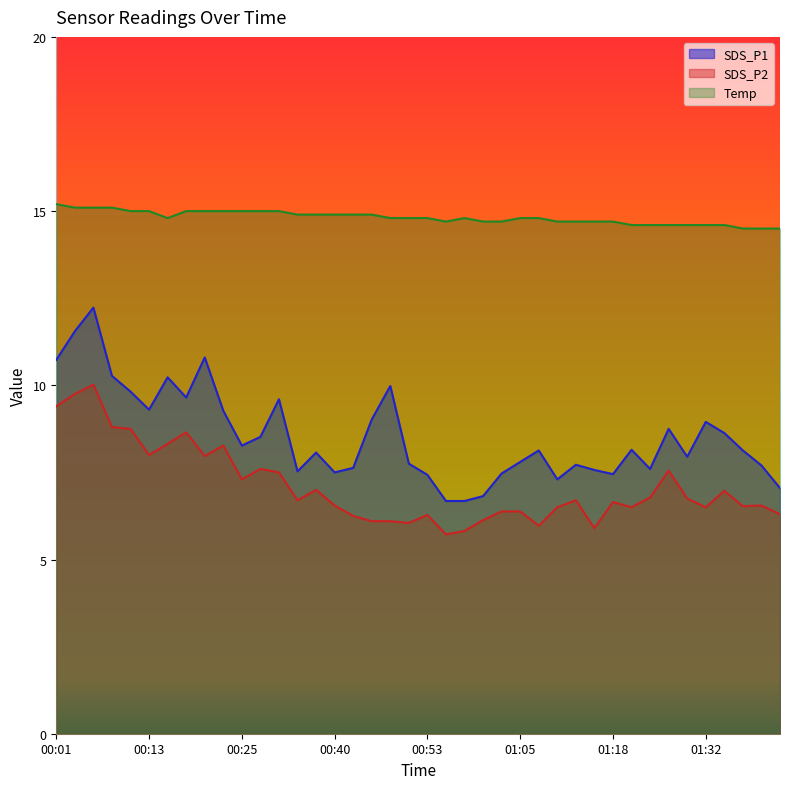

True or false: SDS_P2 has more than 2 points higher than both neighbors.

True